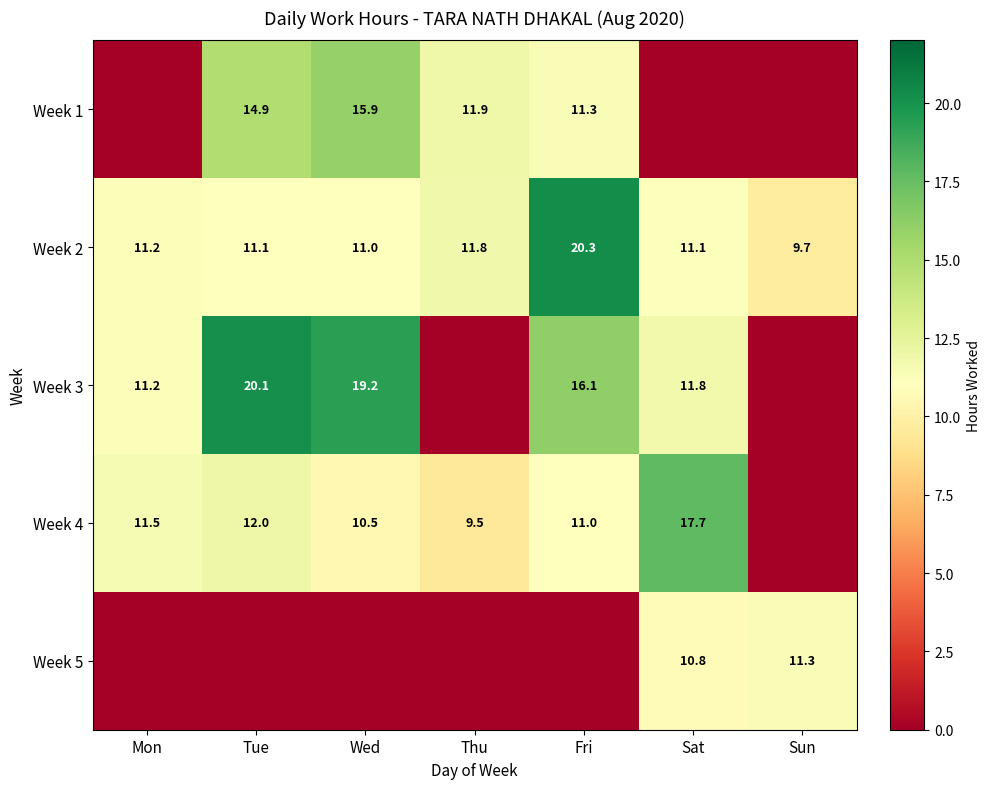

At how many categories does at least one series exceed 8?

7